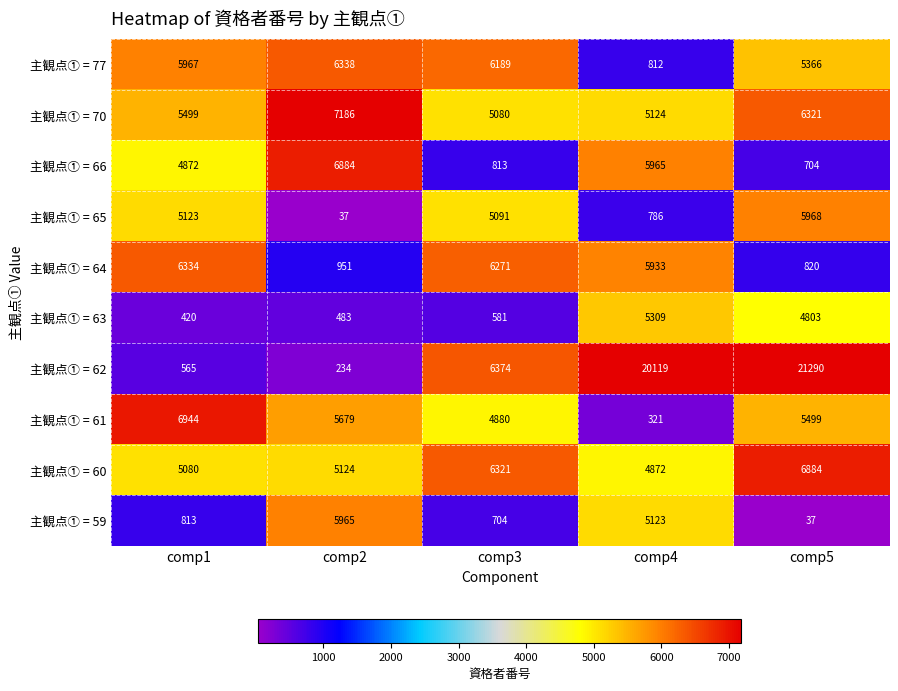

What is the approximate value of 主観点① = 66 at comp3?

813